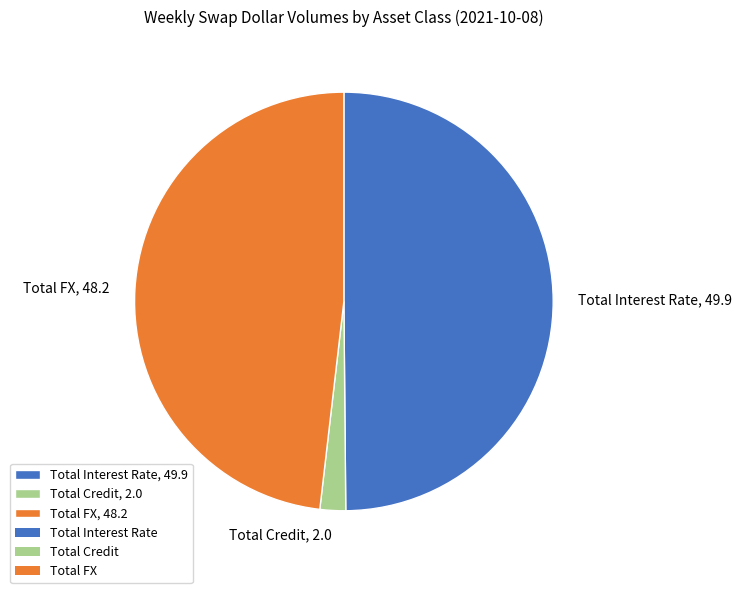

Which slice is the smallest?

Total Credit